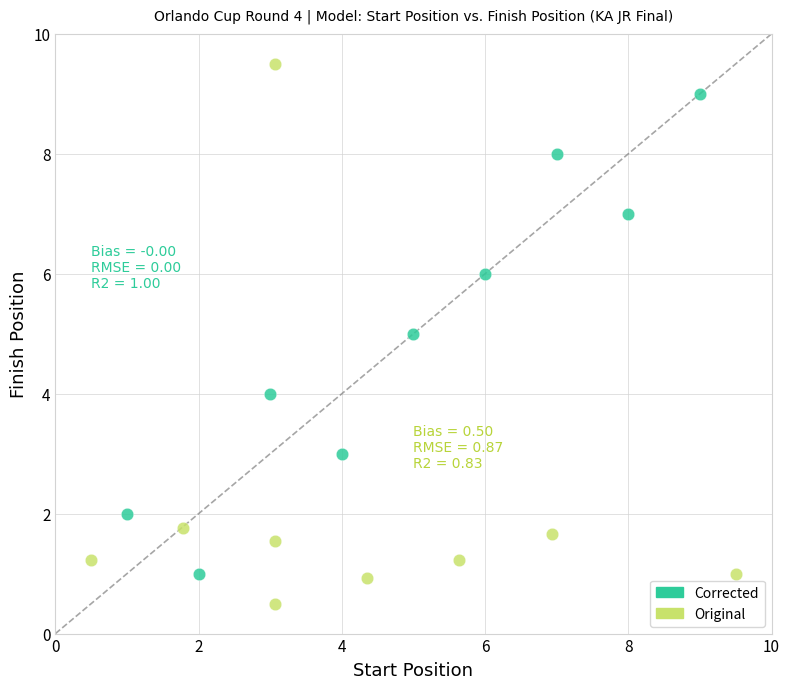

Which series reaches the maximum Y coordinate?

Original